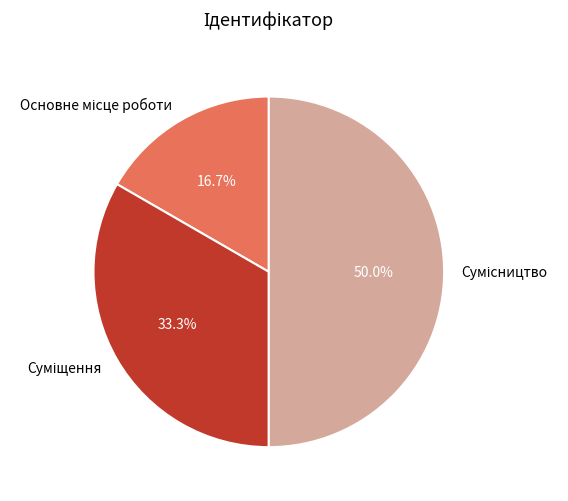

How many segments does this pie chart have?

3